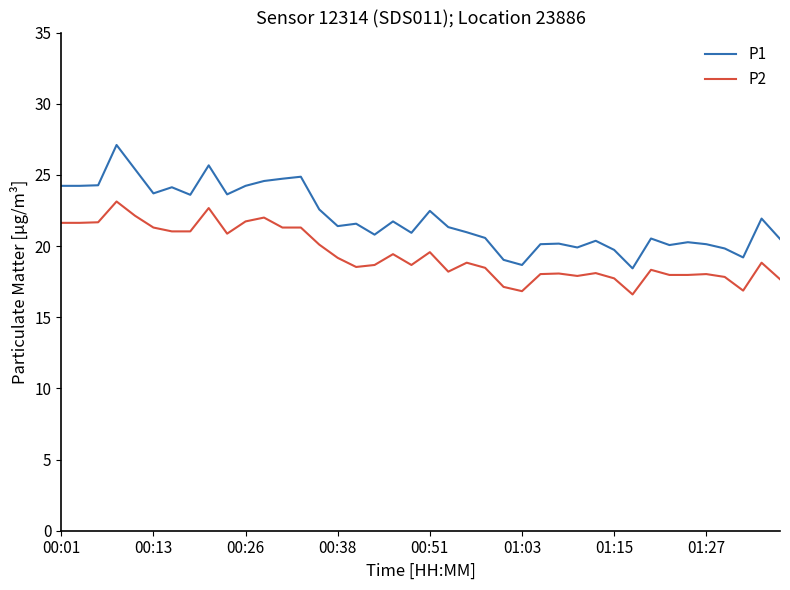

True or false: P1 and P2 intersect in this chart.

False